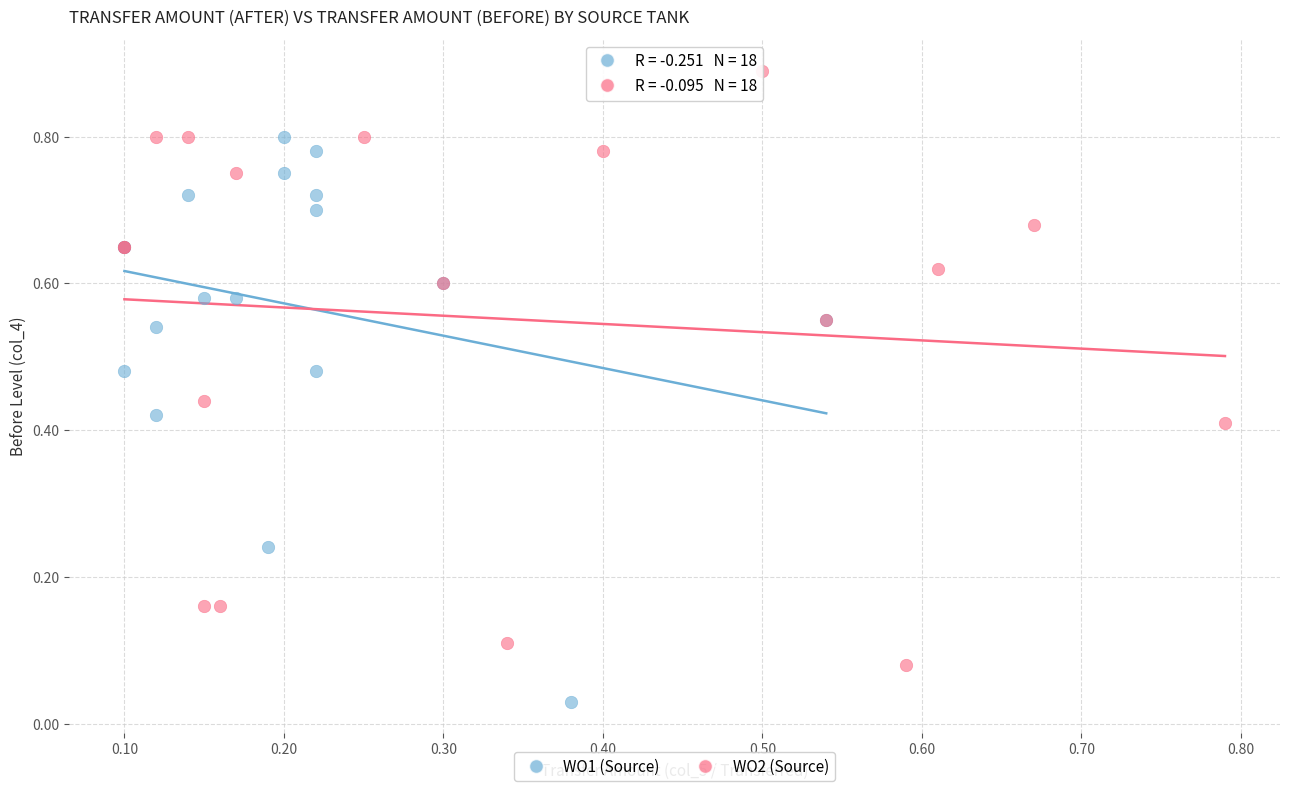

Which series reaches the maximum Y coordinate?

WO2 (Source)